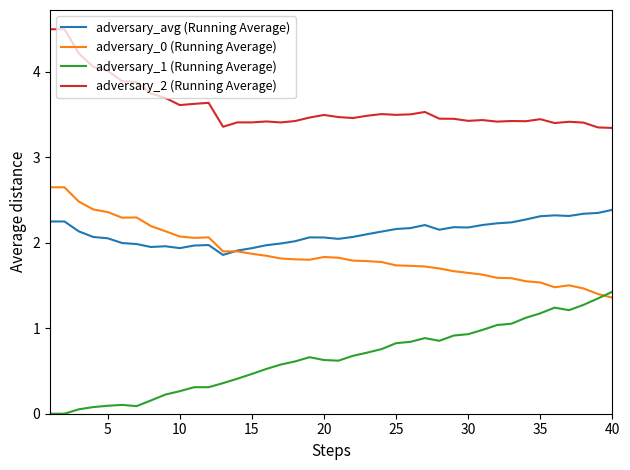

How many lines are shown in the chart?

4